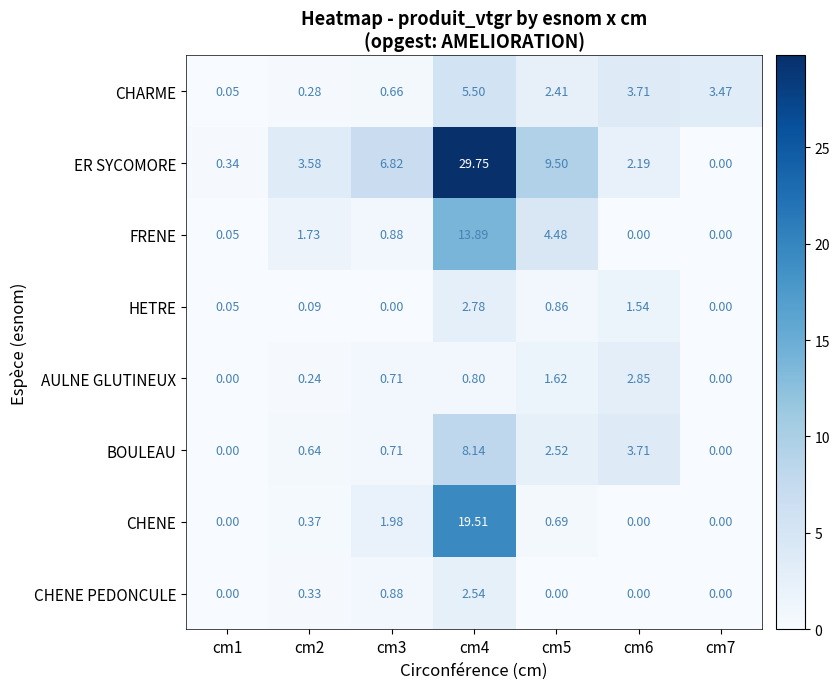

At how many categories does at least one series exceed 3?

6